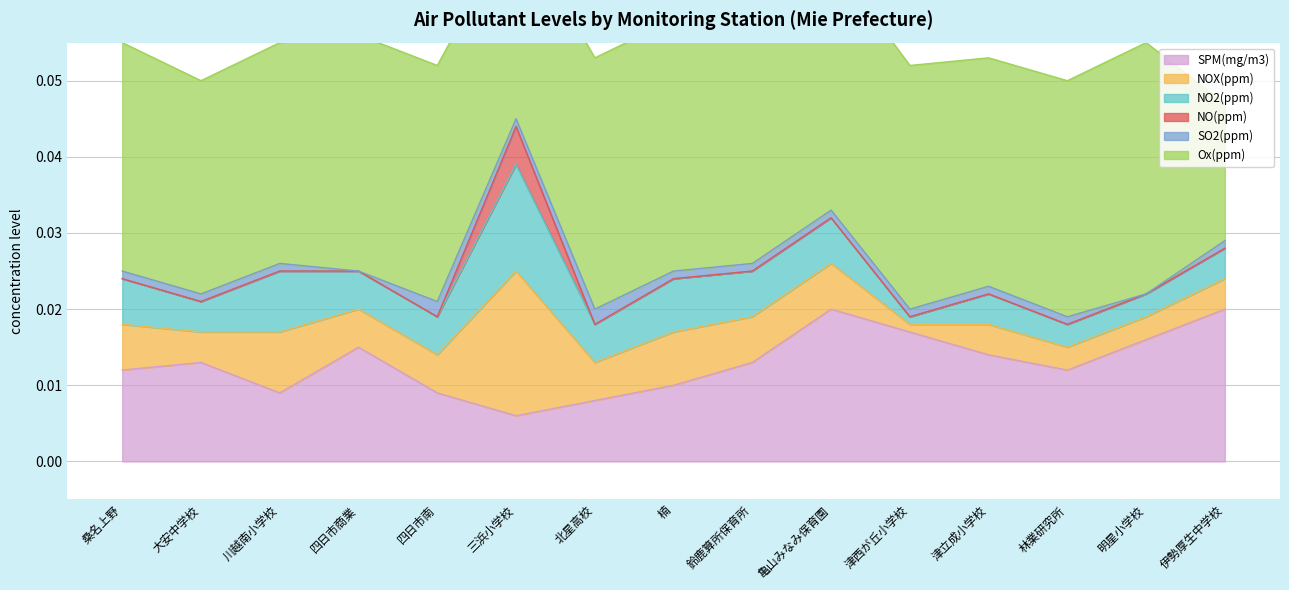

How many interior local peaks does the NO(ppm) series have?

1